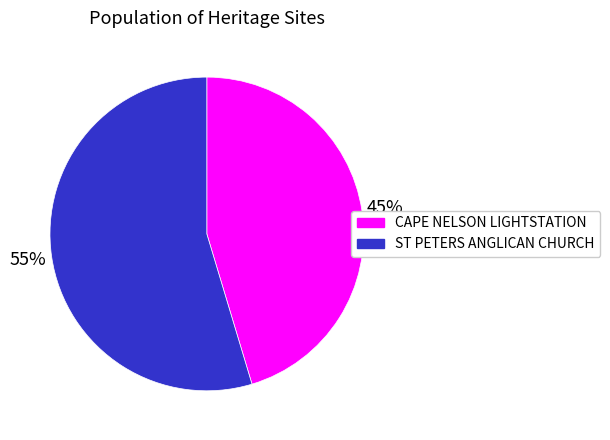

Combined, do CAPE NELSON LIGHTSTATION and ST PETERS ANGLICAN CHURCH account for over 50%?

Yes